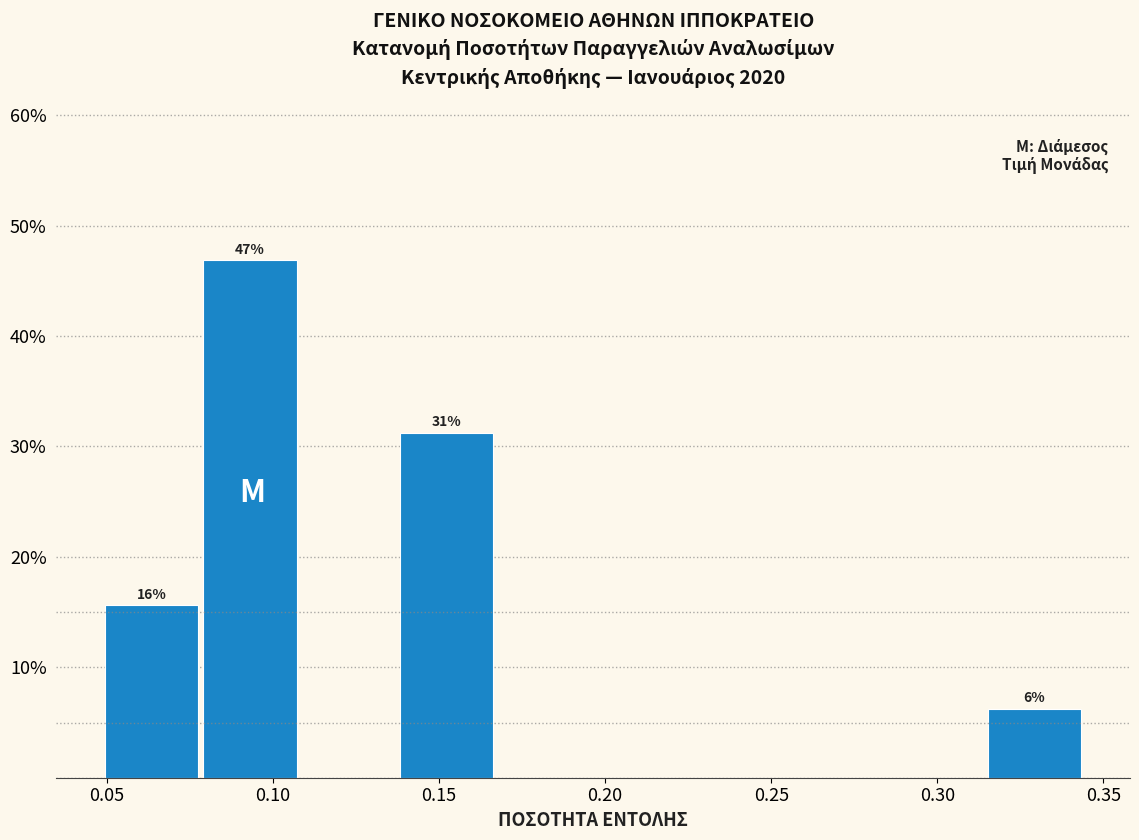

Which range on the x-axis has the tallest bar?

0.080 to 0.110